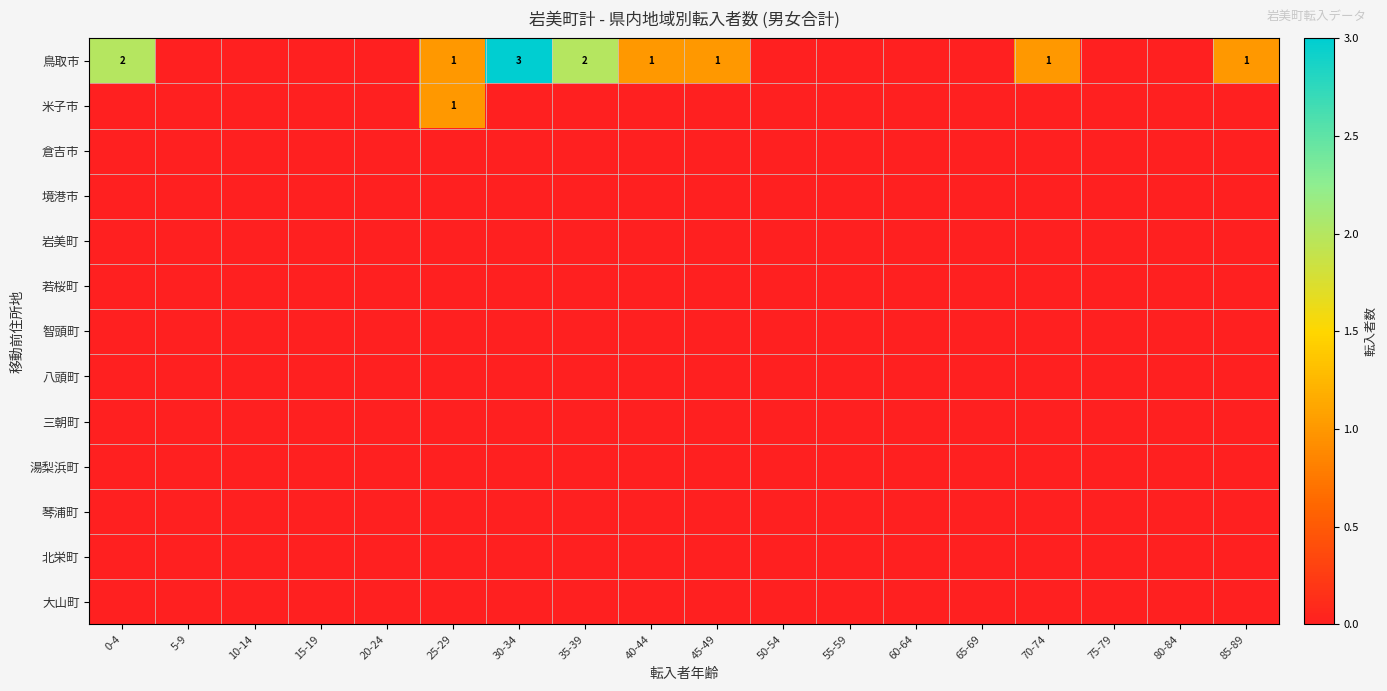

Is the value of 八頭町 at 80-84 greater than the value of 若桜町 at 60-64?

No